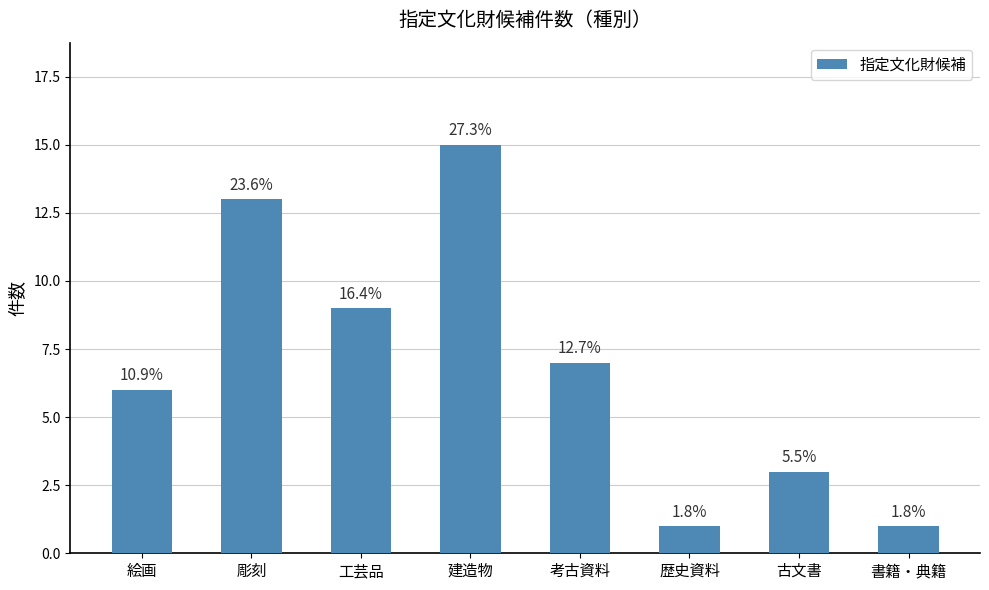

Rank the categories by value from lowest to highest.

歴史資料, 書籍・典籍, 古文書, 絵画, 考古資料, 工芸品, 彫刻, 建造物